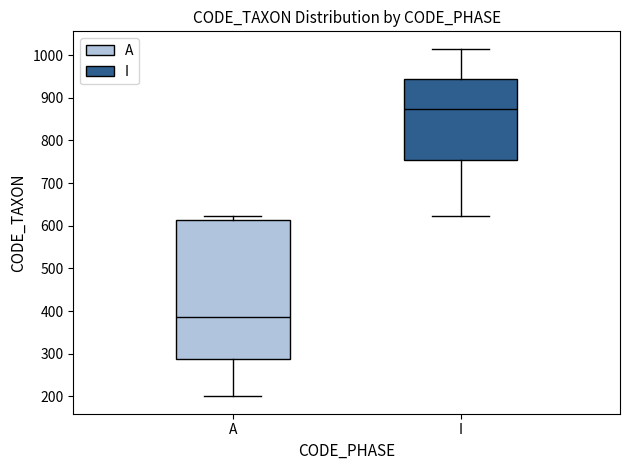

Where does the lower whisker of the box for I end on the y-axis? The values are not printed on the chart, so give them approximately, as read against the axis.

620